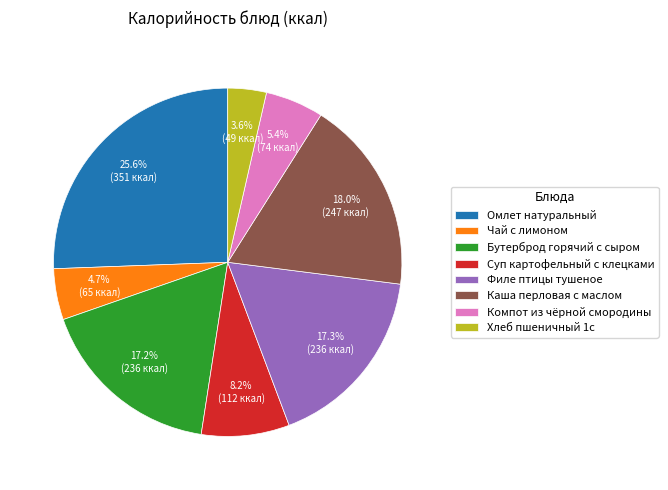

To the nearest percent, what is the combined percentage of Каша перловая с маслом and Компот из чёрной смородины?

23%